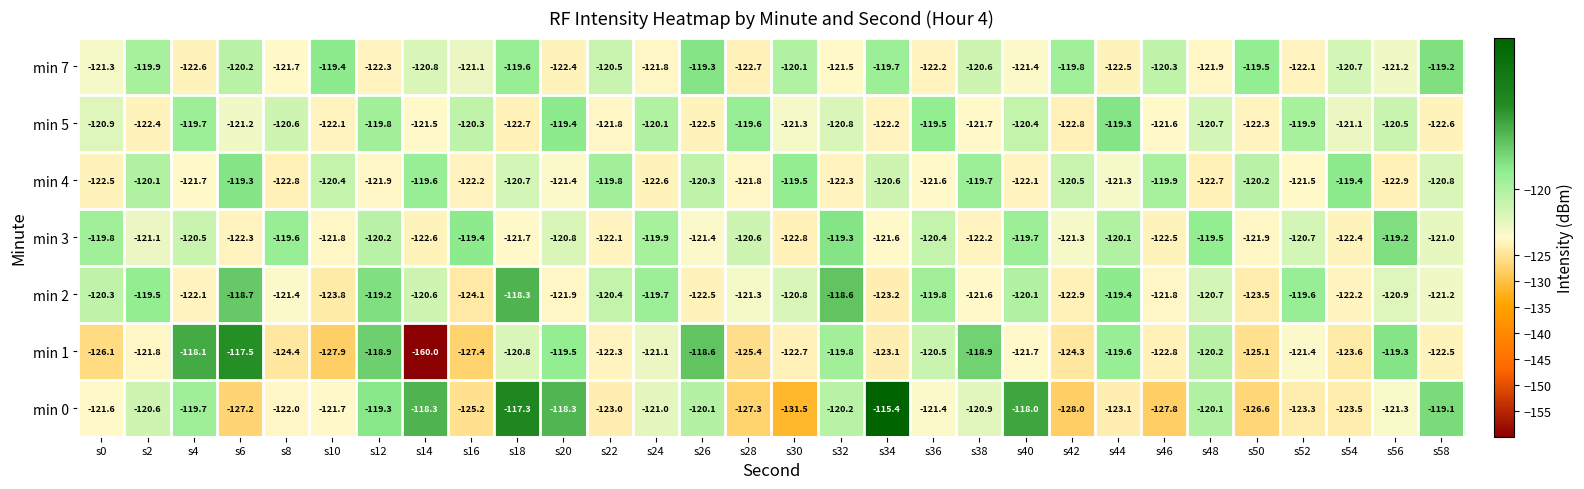

What is the total value across all series at s30?

-858.7